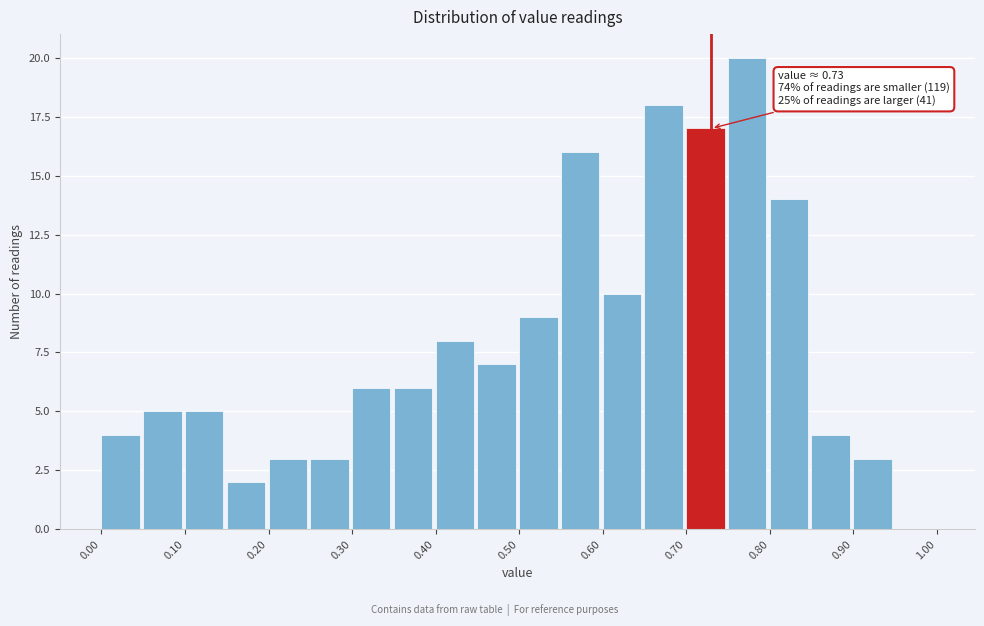

Which range on the x-axis has the tallest bar?

0.75 to 0.80